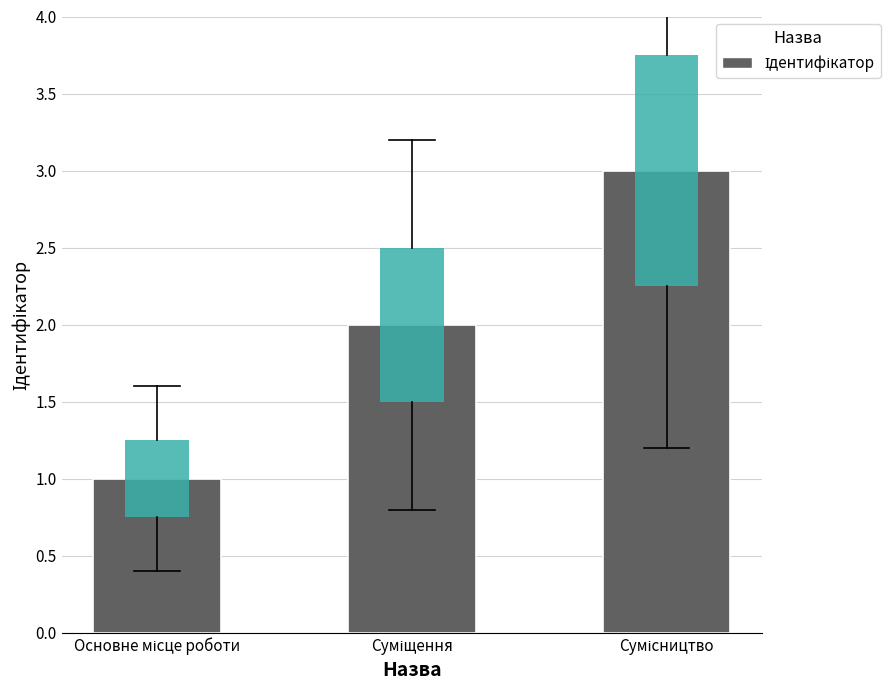

What is the sum of all values?

6